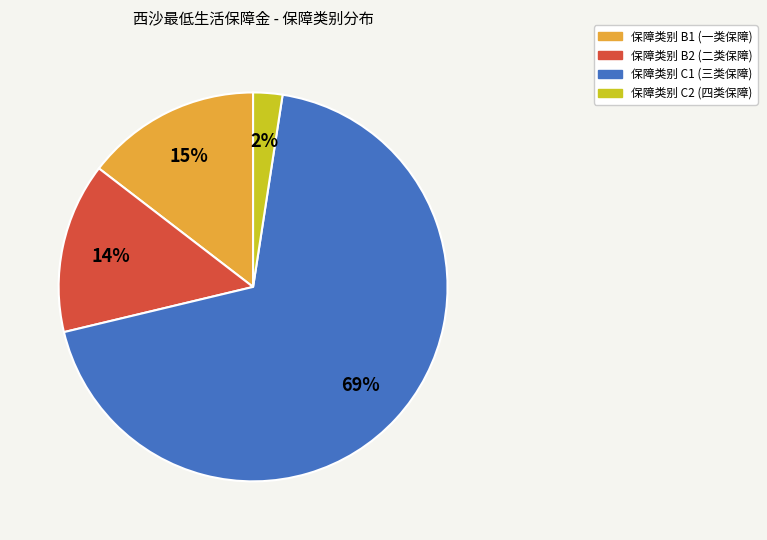

To the nearest percent, what is the average slice percentage?

25%